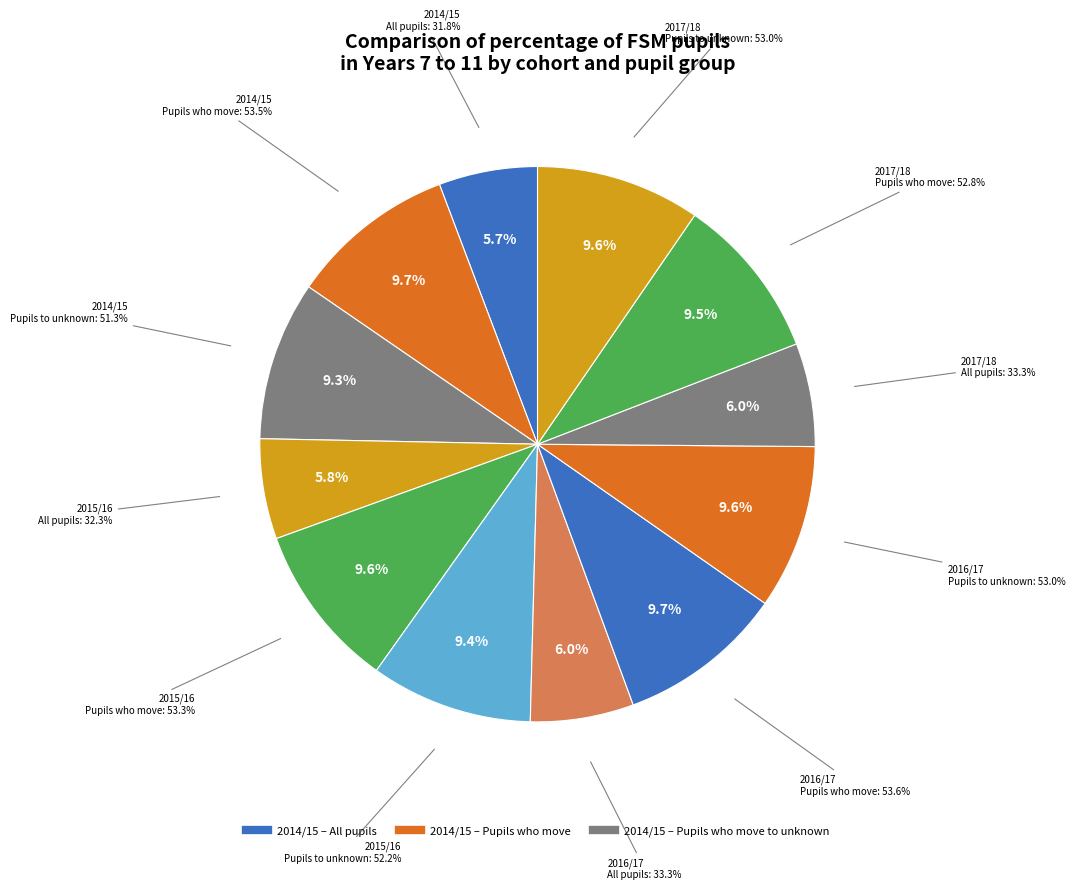

To the nearest percent, what portion does All pupils in cohort represent?

24%